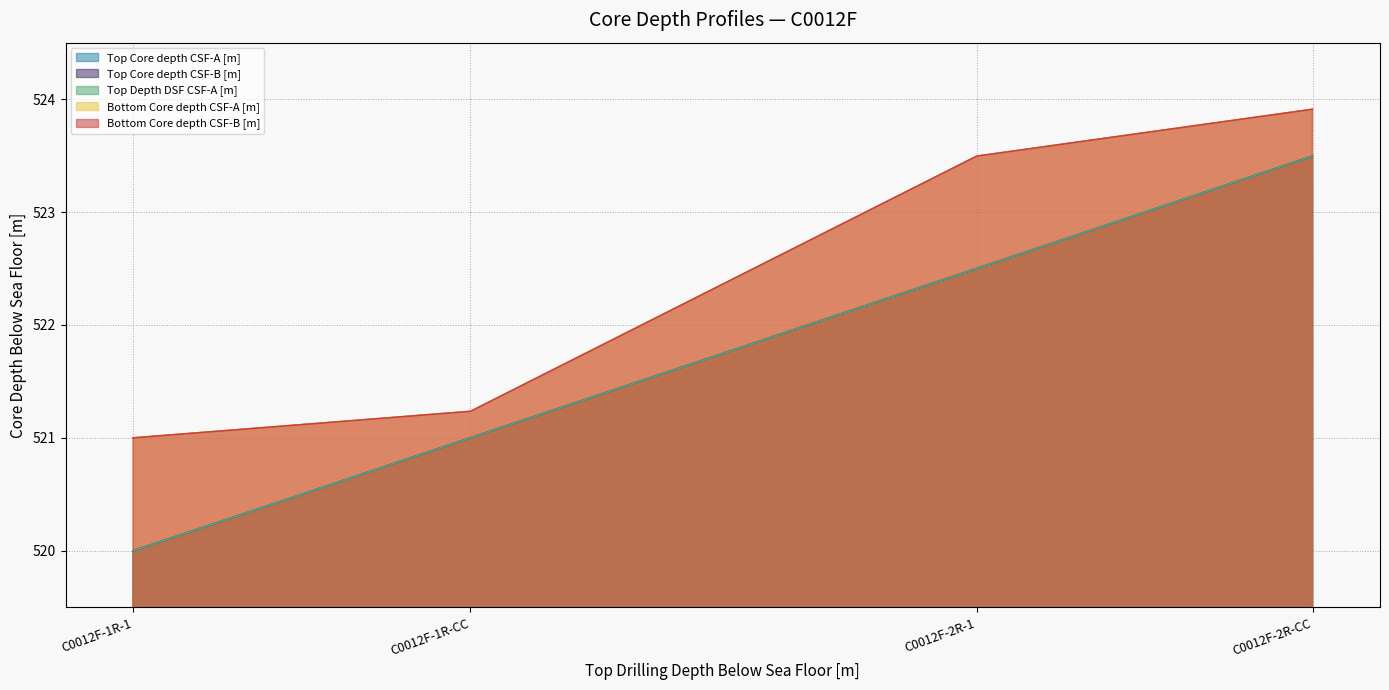

True or false: Bottom Core depth CSF-B [m] has a value of 523.5 at C0012F-2R-1.

True